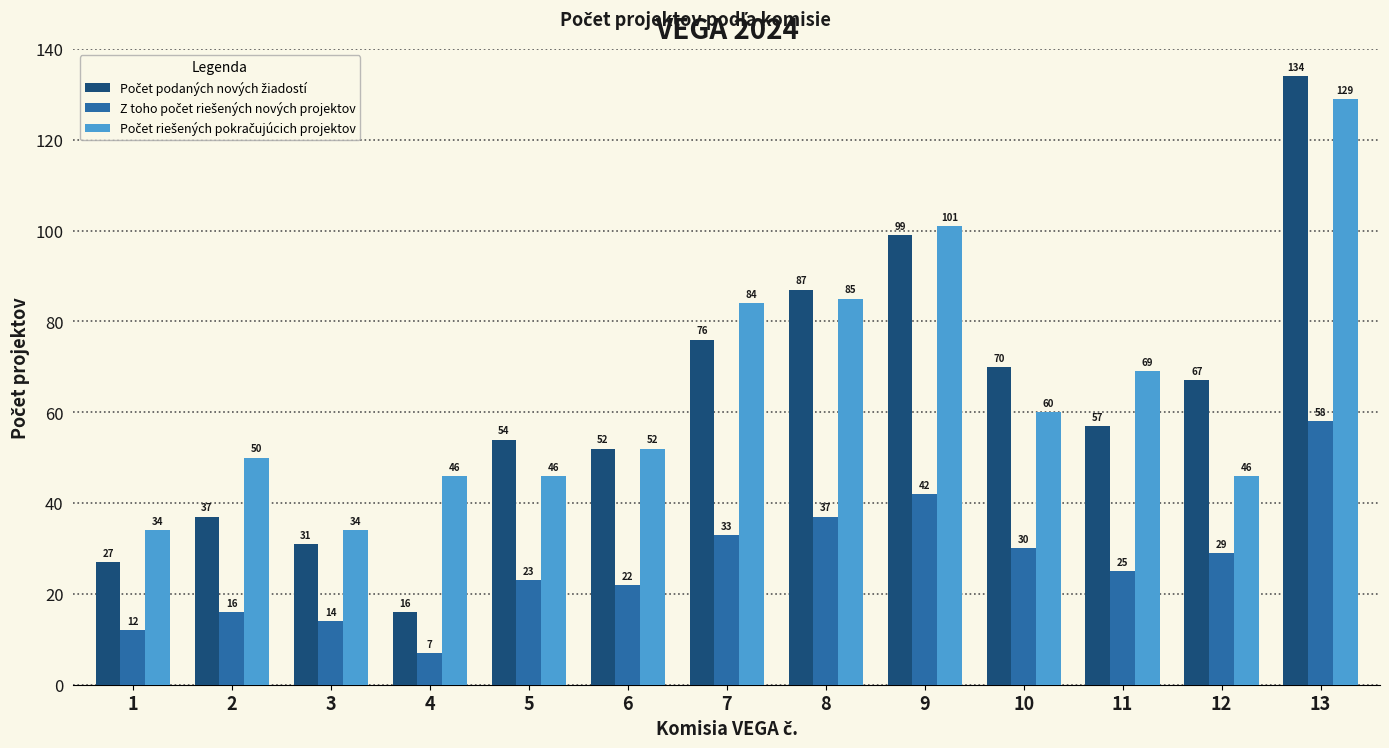

What is the spread (max minus min) of values at 1?

22